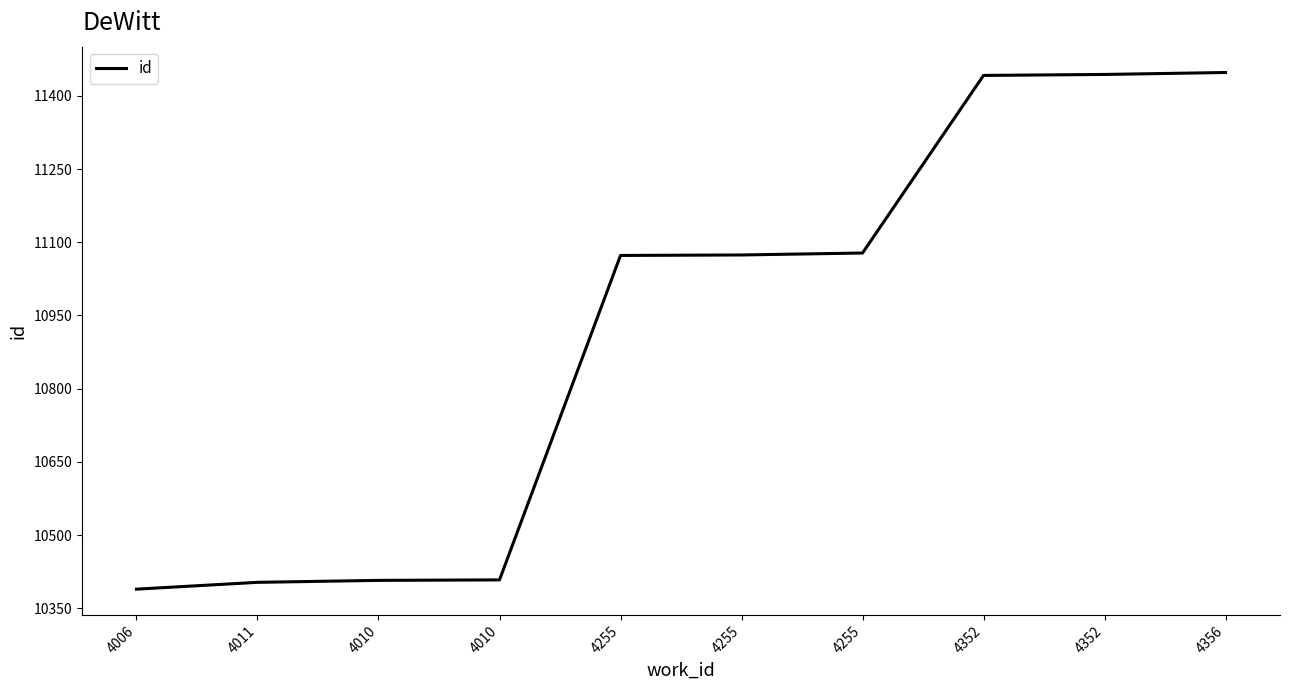

What is the maximum value shown in the chart?

11448